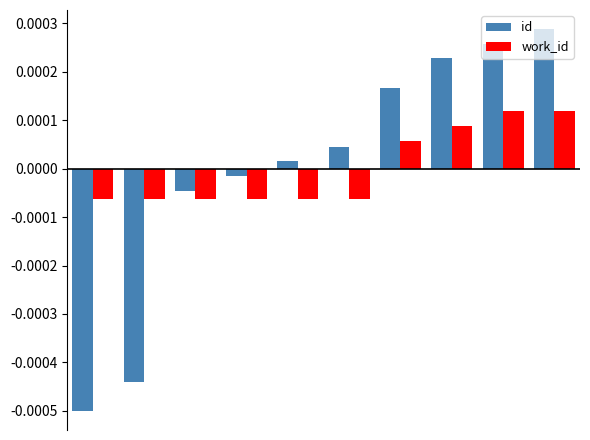

List the series in order of their peak value, highest first.

id, work_id